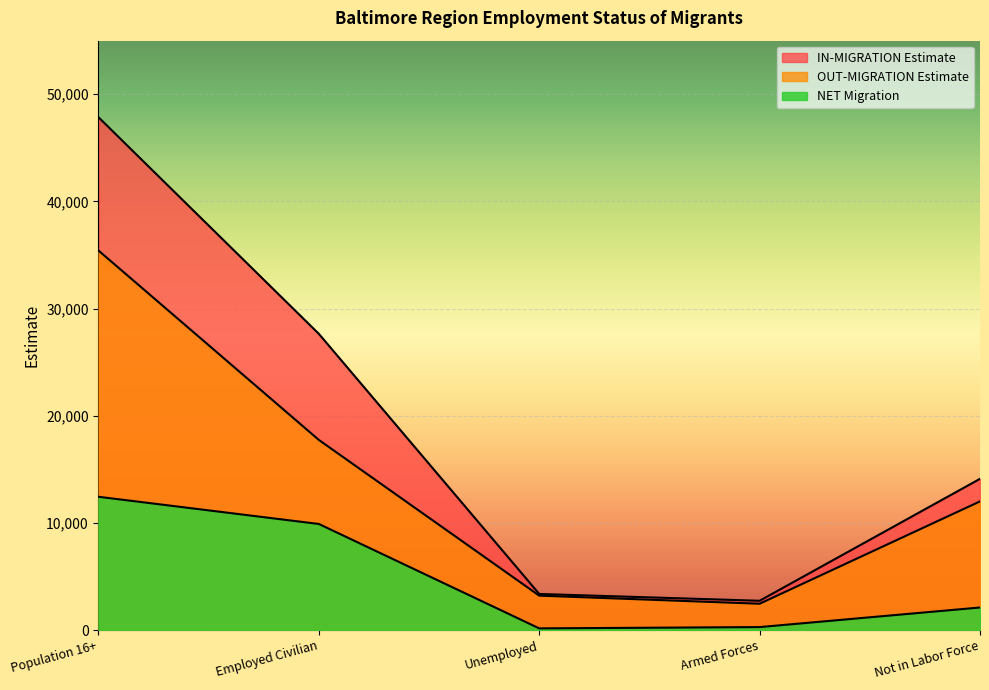

List the series in order of their peak value, highest first.

IN-MIGRATION Estimate, OUT-MIGRATION Estimate, NET Migration